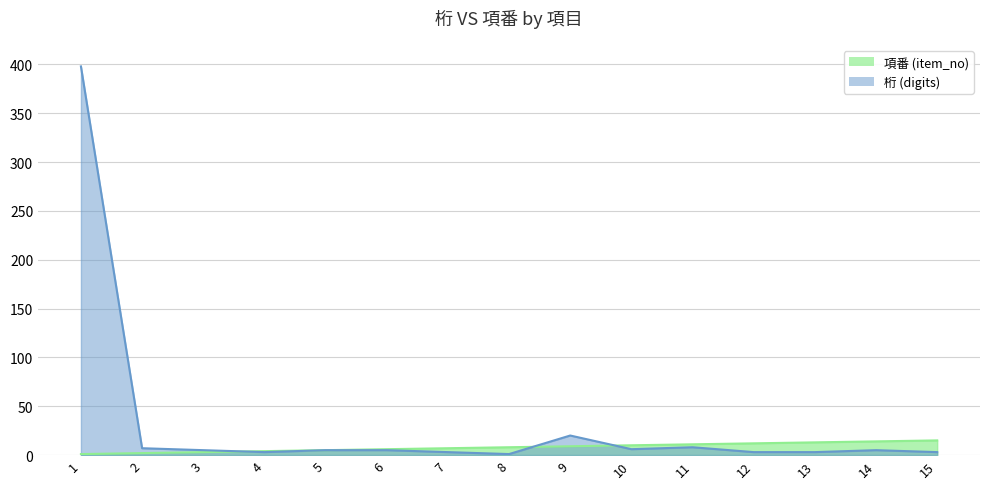

What is the average value of the 桁 (digits) series?

32